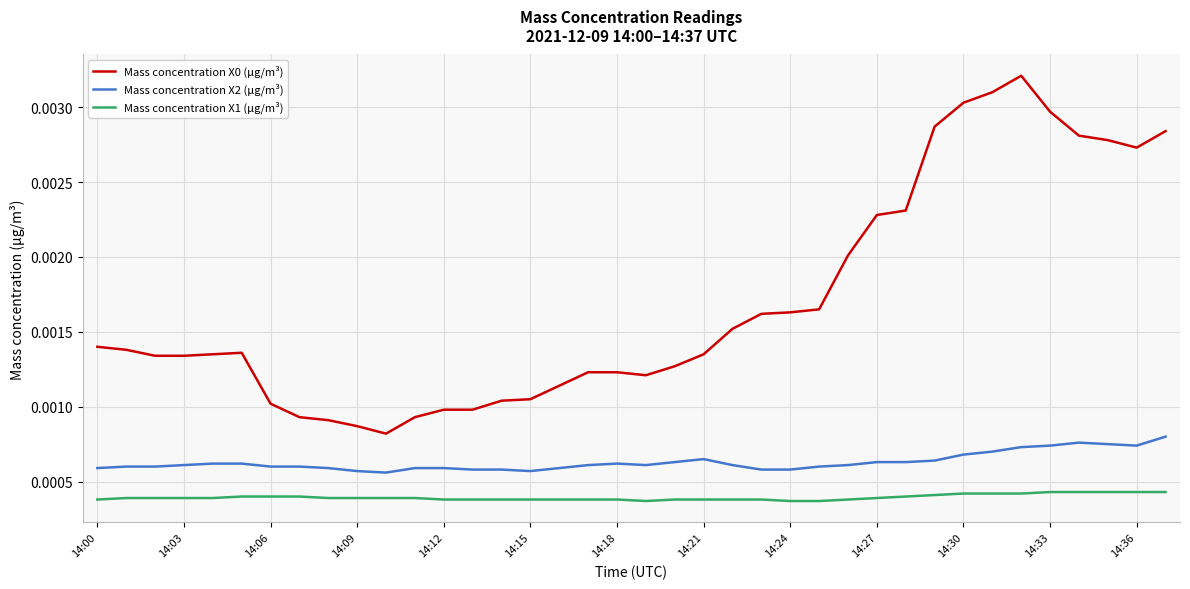

True or false: Mass concentration X1 (μg/m³) and Mass concentration X0 (μg/m³) intersect in this chart.

False